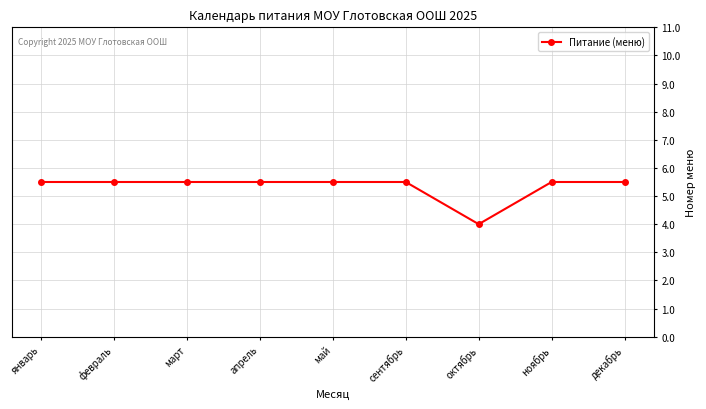

What is the minimum value shown in the chart?

4.0